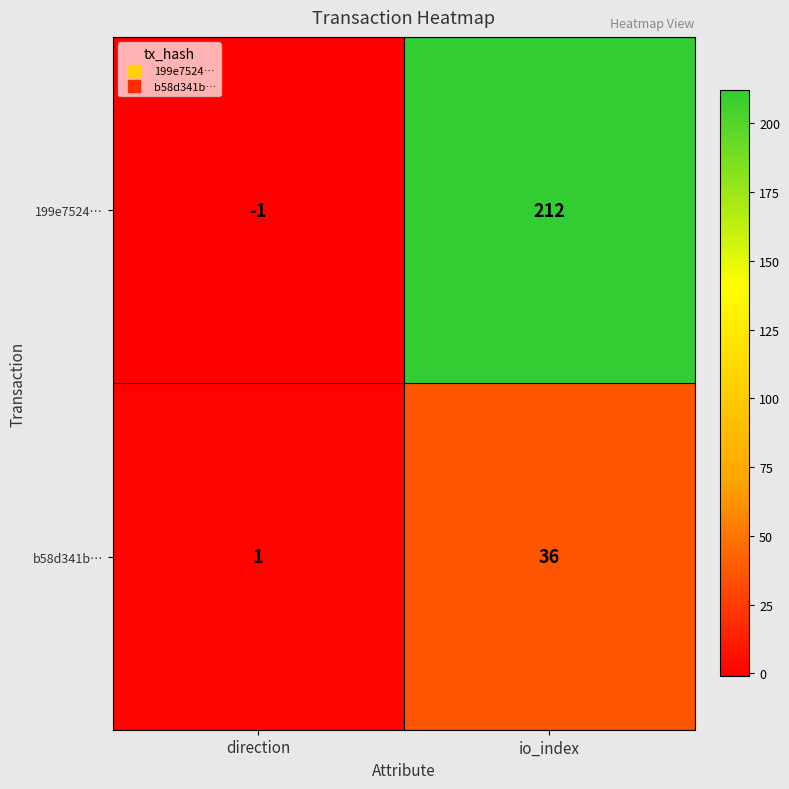

Reading left to right, transcribe all the data shown in this chart.

199e7524…: direction=-1	io_index=212
b58d341b…: direction=1	io_index=36